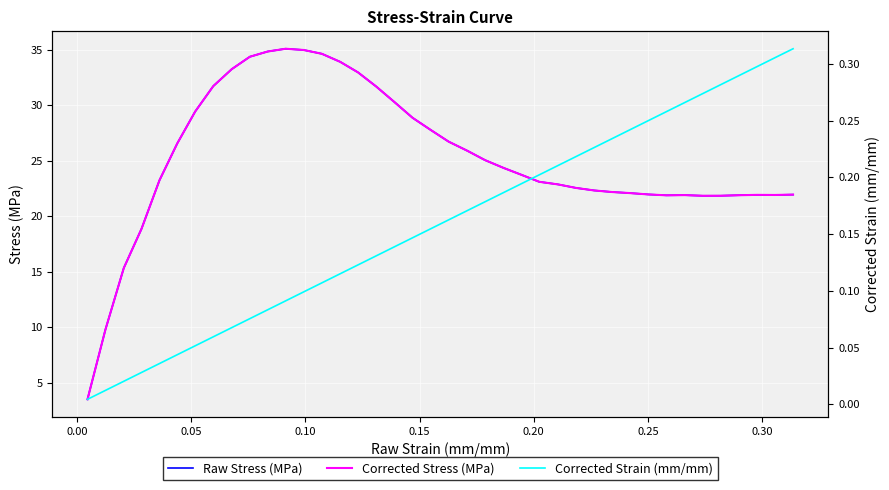

How many values in the Corrected Stress (MPa) series exceed 23?

22